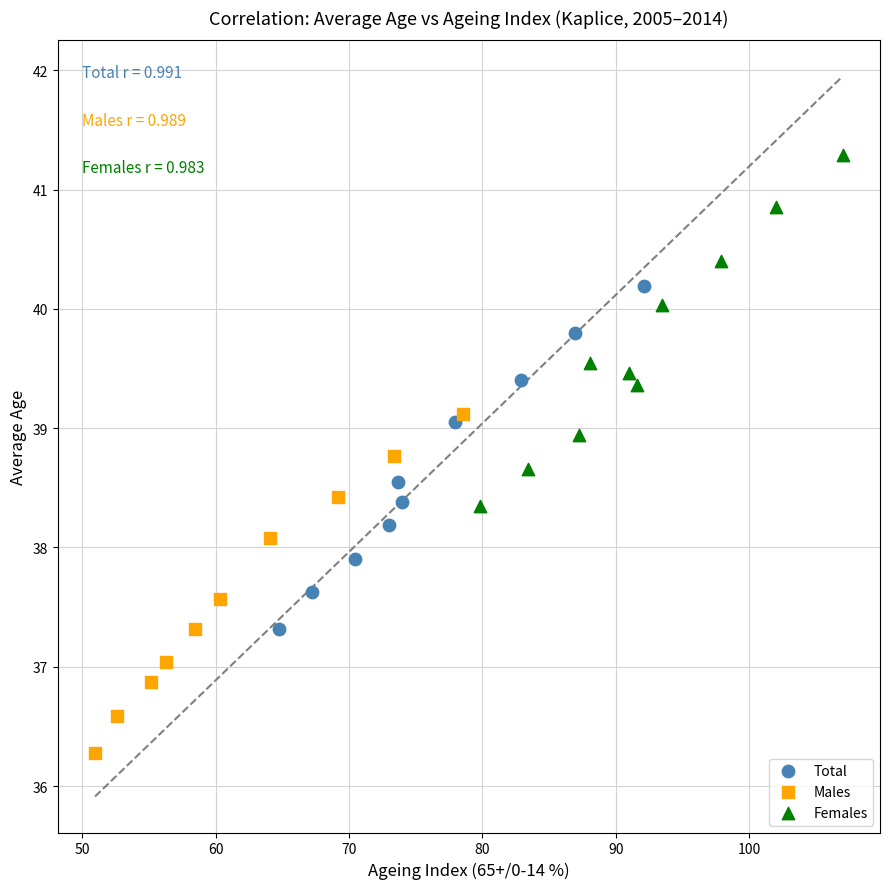

Which series reaches the maximum Y coordinate?

Females